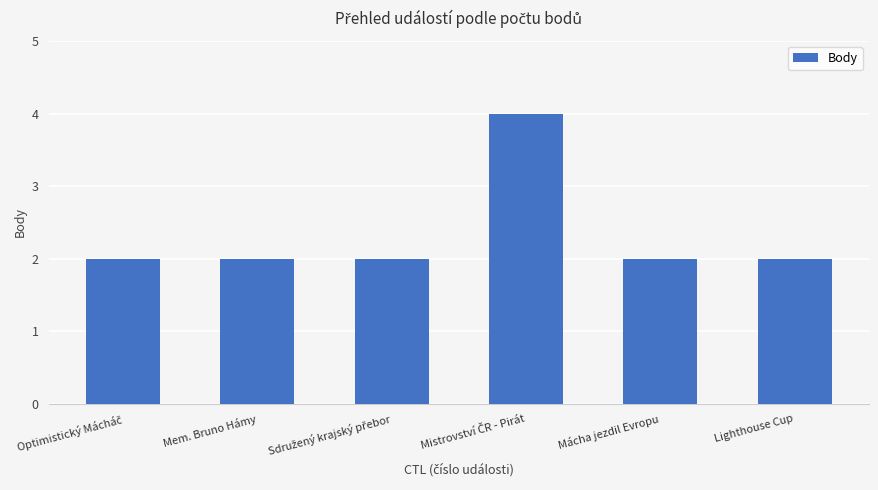

True or false: the data shows 3 at Mácha jezdil Evropu.

False